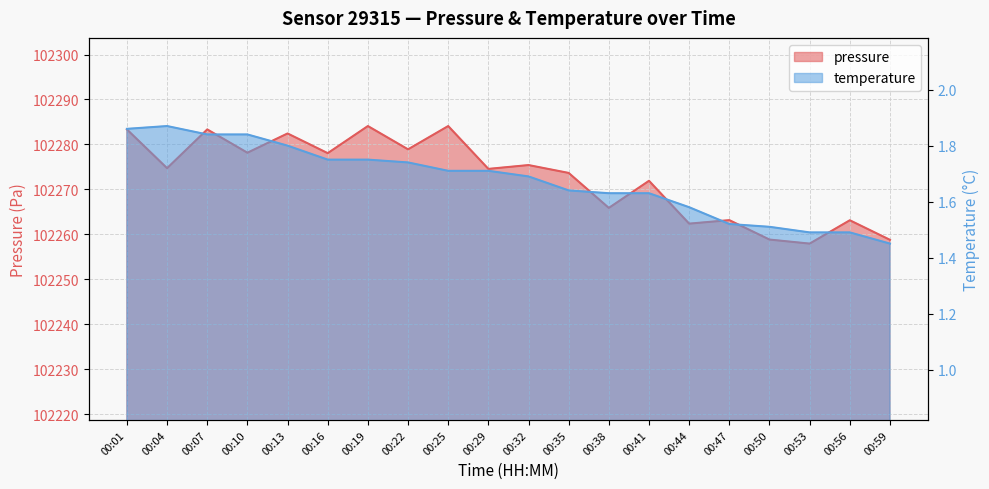

At which category is the sum across all series the highest?

00:19